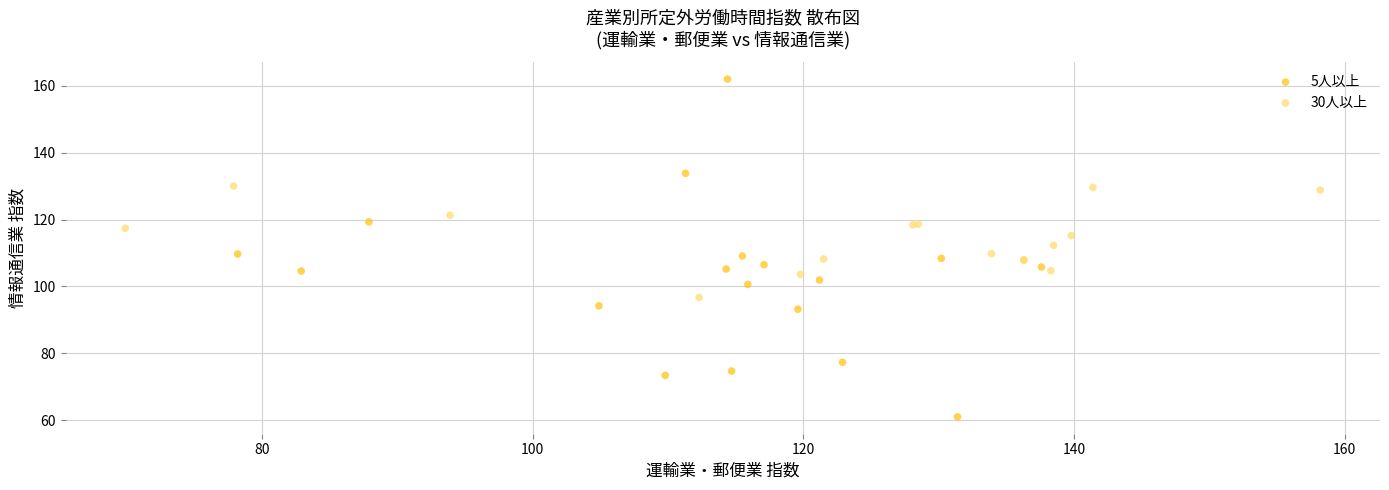

What are all the series names shown in the legend?

5人以上, 30人以上